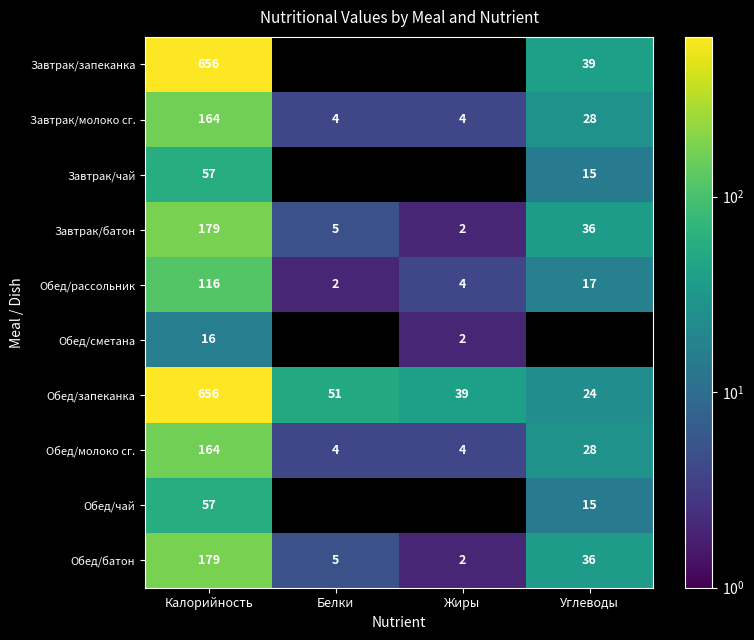

What is the difference between the second highest and minimum values in the Завтрак/батон series?

34